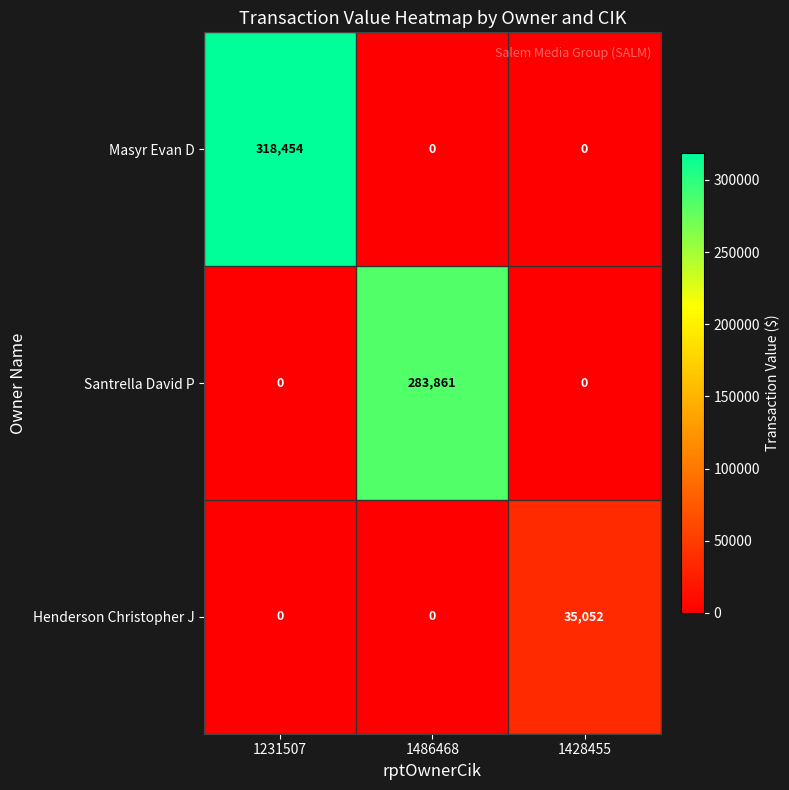

True or false: Santrella David P has a value of 123331 at 1428455.

False